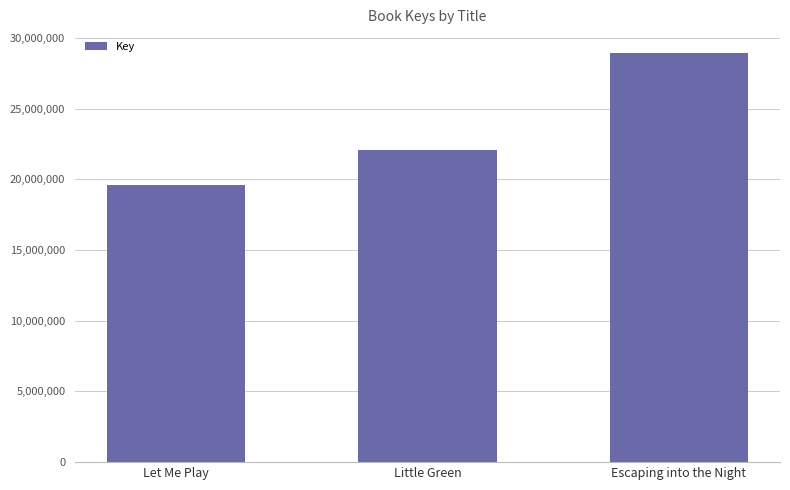

The value at Little Green is 22086725. True or false?

True